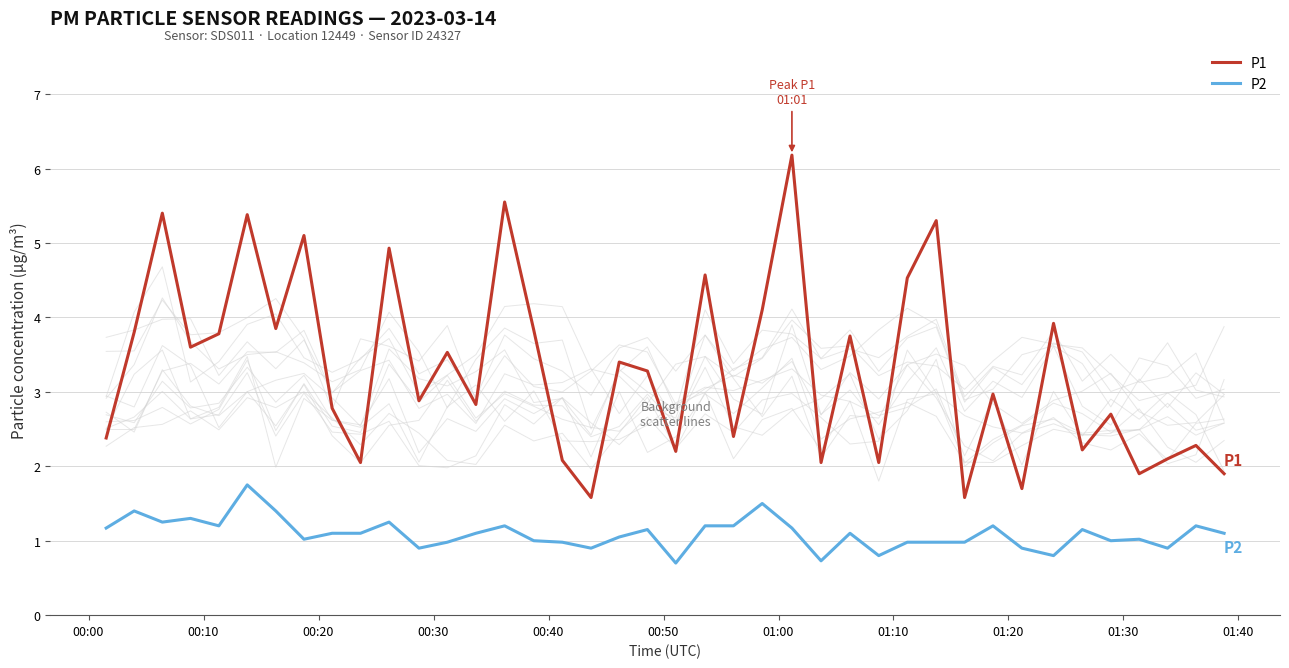

Is the value of P2 at 37 greater than the value of P1 at 36?

No